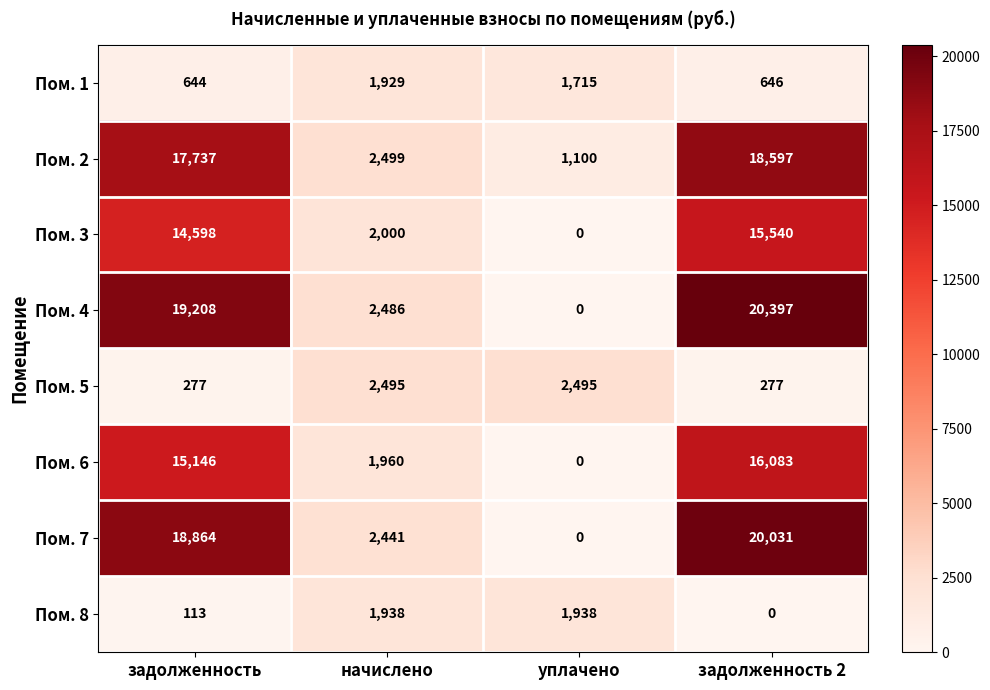

Rank the series by their maximum value, from highest to lowest.

Пом. 4, Пом. 7, Пом. 2, Пом. 6, Пом. 3, Пом. 5, Пом. 8, Пом. 1